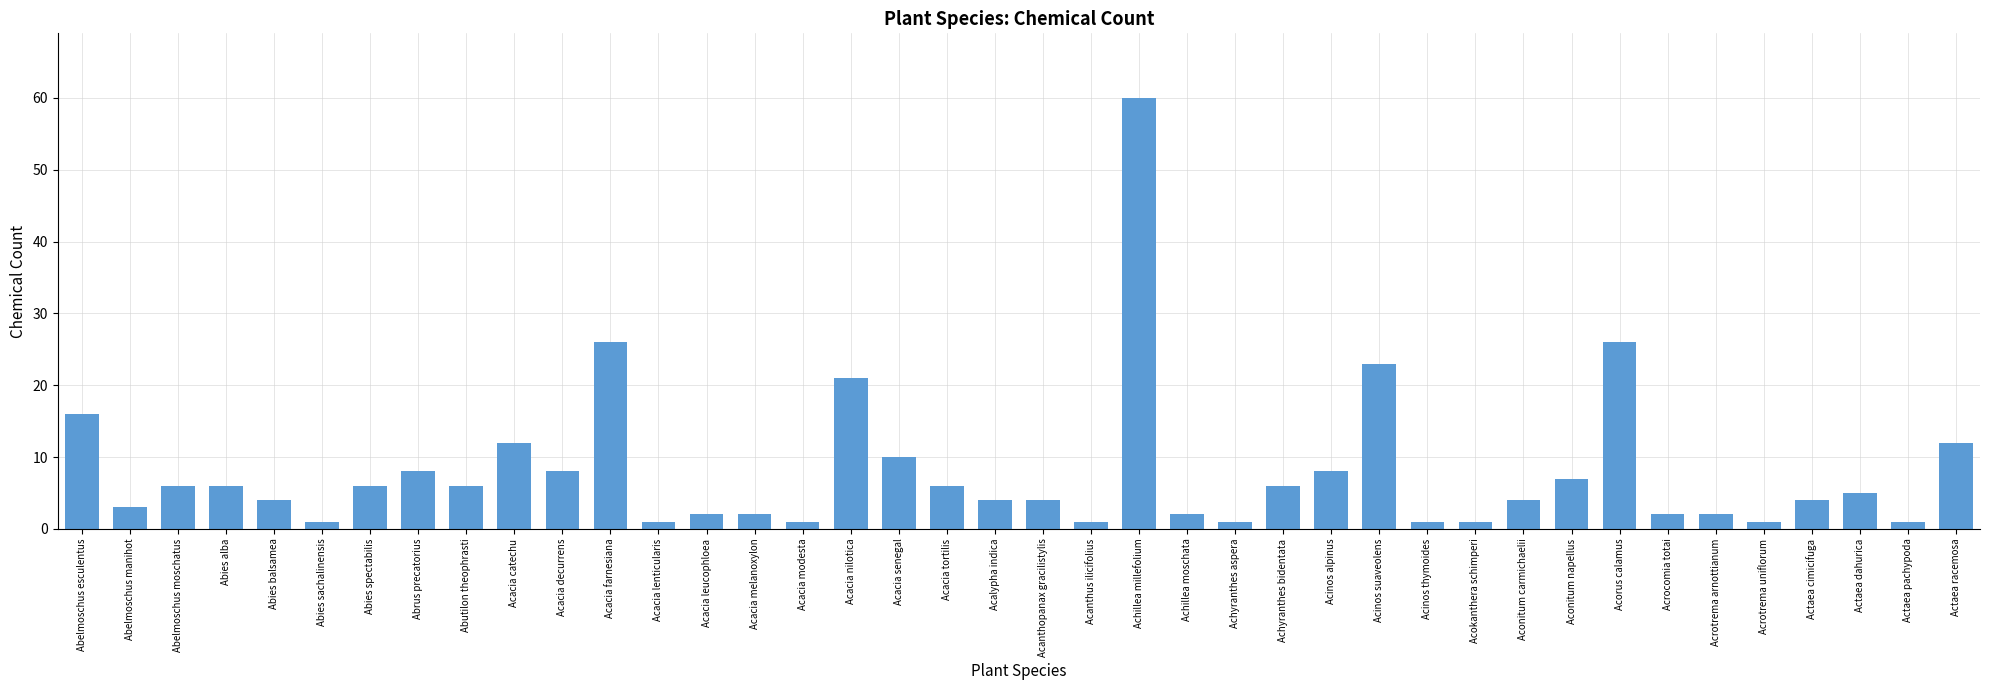

Does the chart contain stacked bars?

No